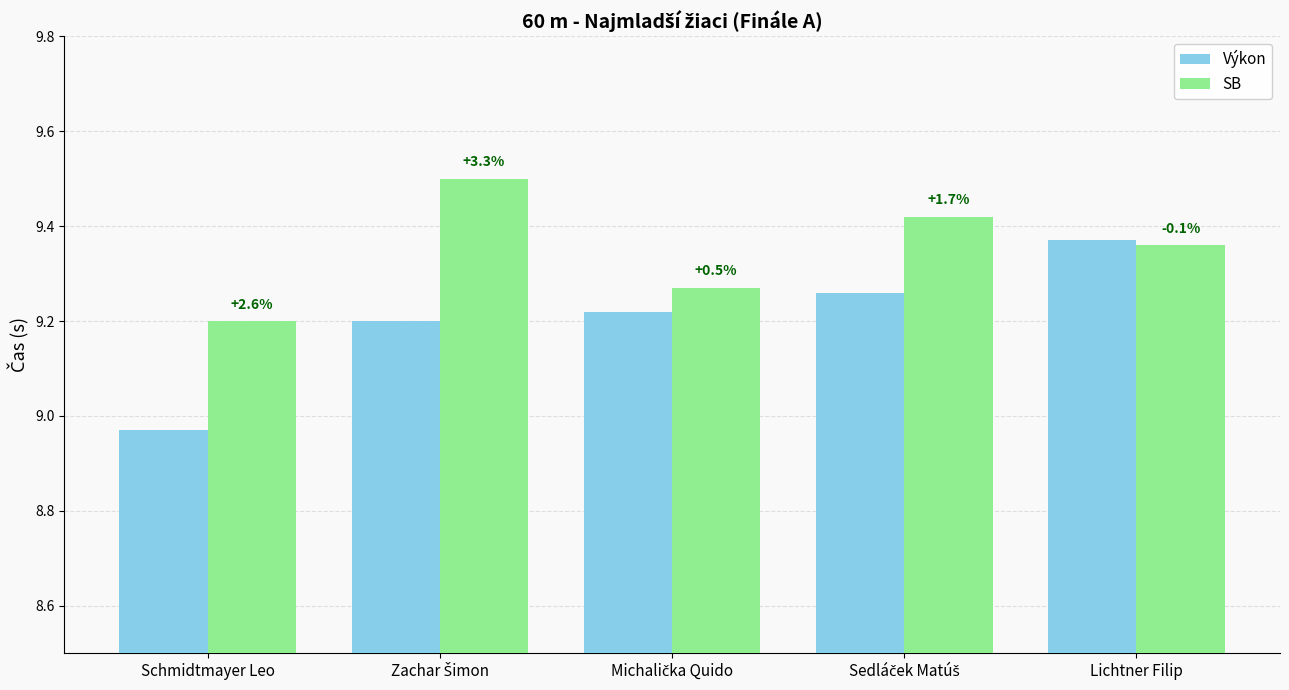

What is the label of the 5th bar from the left?

Lichtner Filip